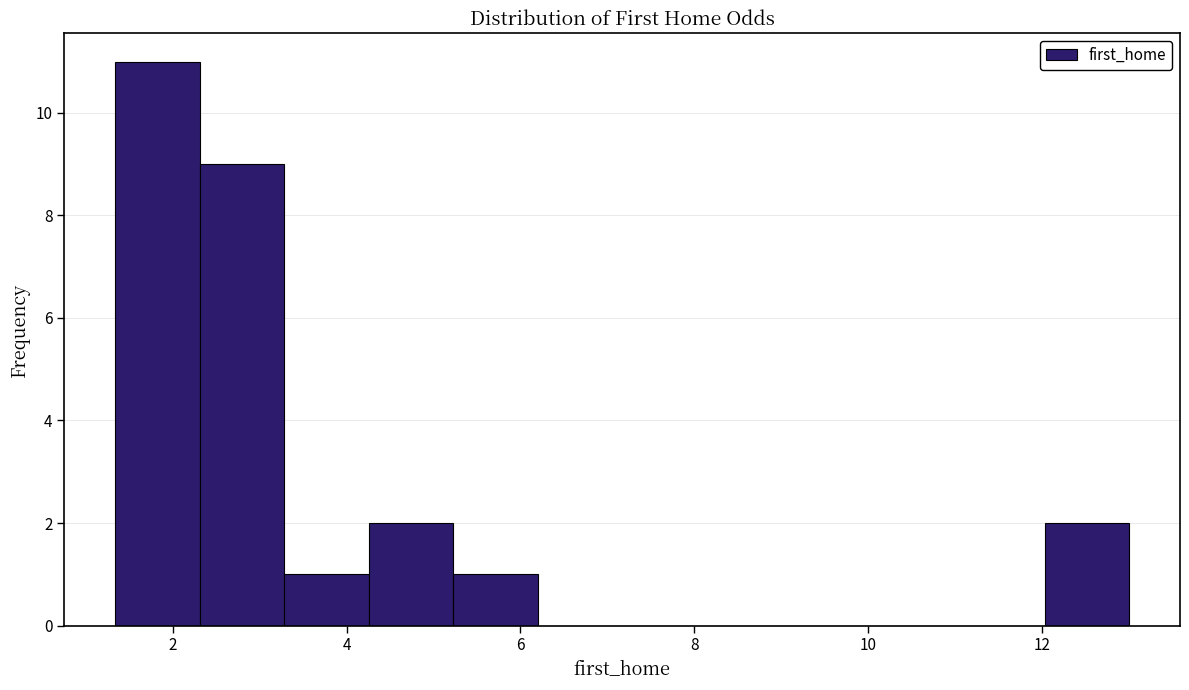

Reading left to right, list every bar in this chart as the range it spans on the x-axis followed by its height. Neither the bar edges nor the heights are printed on the chart, so give them approximately, as read against the axes.

1.4 to 2.4: 11
2.4 to 3.2: 9
3.2 to 4.2: 1
4.2 to 5.2: 2
5.2 to 6.2: 1
6.2 to 7.2: 0
7.2 to 8.2: 0
8.2 to 9.2: 0
9.2 to 10.0: 0
10.0 to 11.0: 0
11.0 to 12.0: 0
12.0 to 13.0: 2